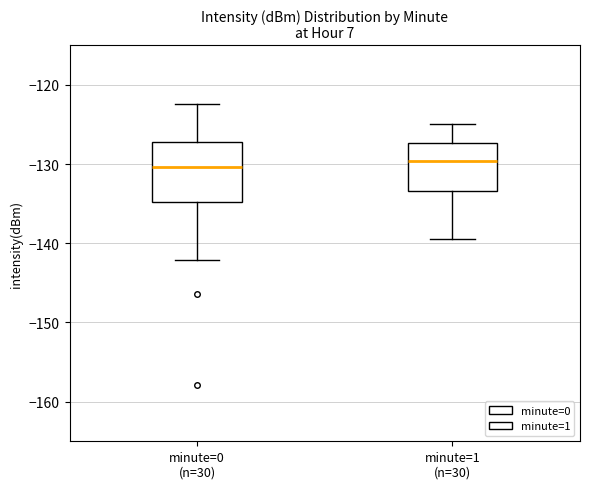

Where is the upper edge of the box for minute=0 (n=30) on the y-axis? The values are not printed on the chart, so give them approximately, as read against the axis.

-127